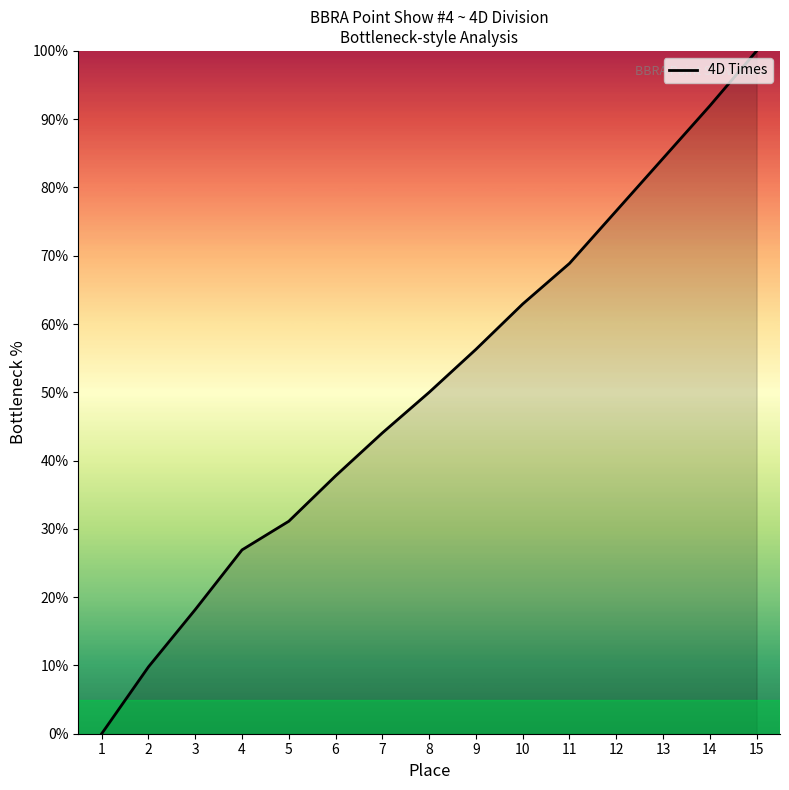

The value at 13 is 112.3. True or false?

False